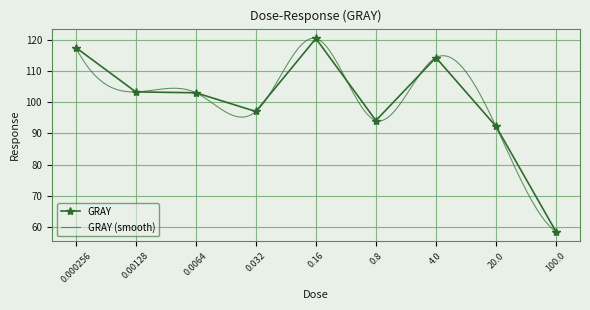

List the labels in order of value, largest first.

0.16, 0.000256, 4.0, 0.00128, 0.0064, 0.032, 0.8, 20.0, 100.0